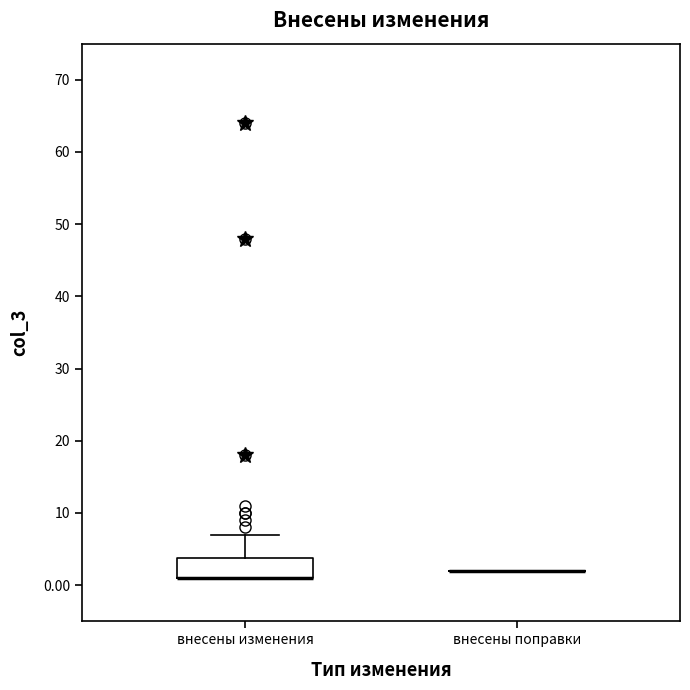

Reading left to right, read every box against the y-axis: the position of its median line, the range the box covers, and the ends of its whiskers. The values are not printed on the chart, so give them approximately, as read against the axis.

внесены изменения: median 1 (drawn on the box's lower edge), box 1 to 4, whiskers 1 to 7
внесены поправки: box collapsed to a line at 2, whiskers 2 to 2